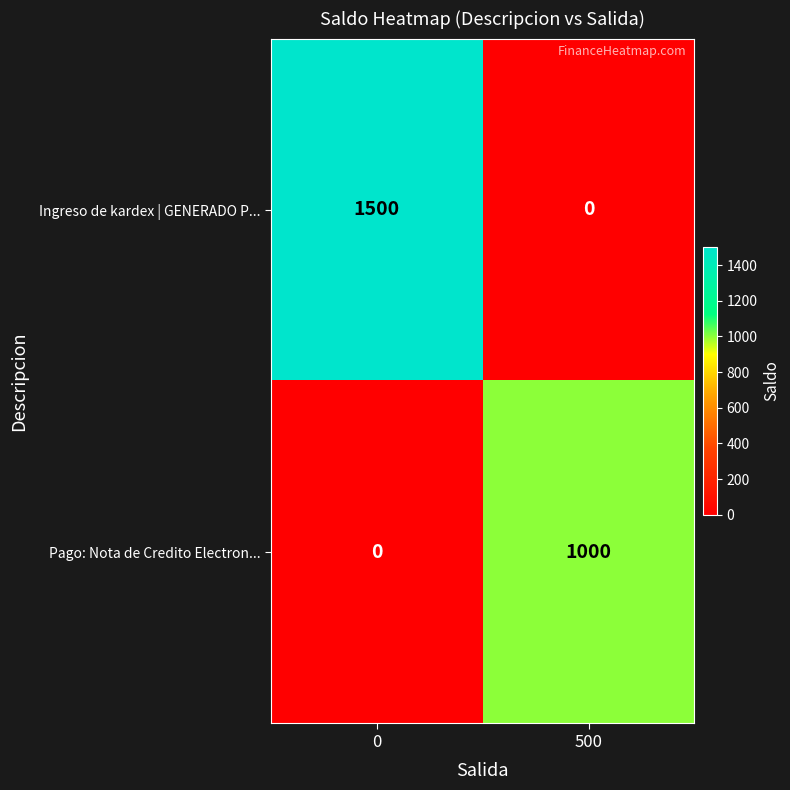

What is the spread (max minus min) of values at 0?

1500